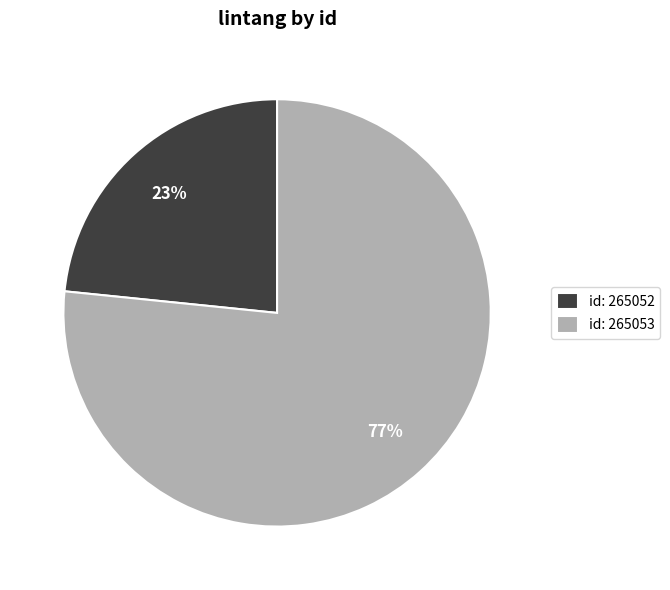

To the nearest percent, what portion does id: 265052 represent?

23%